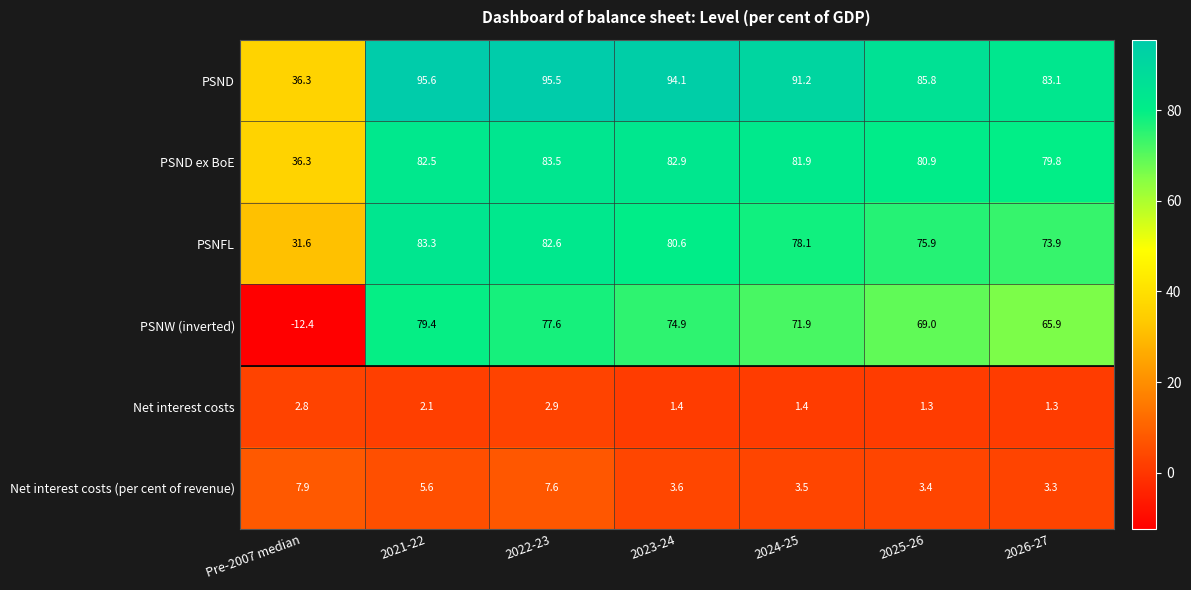

What is the difference between the PSND ex BoE values at 2026-27 and 2025-26?

1.1